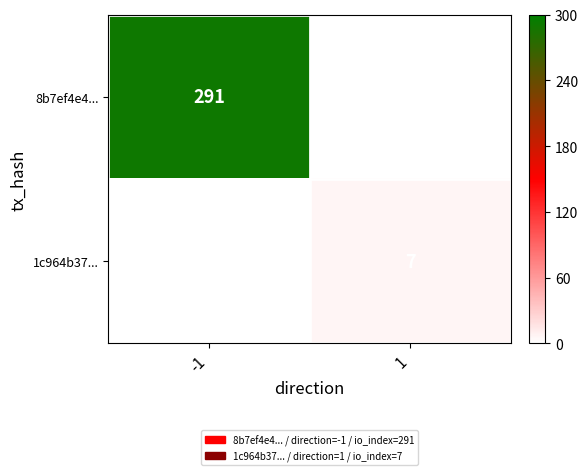

The value of 1c964b37... at 1 is 7. True or false?

True